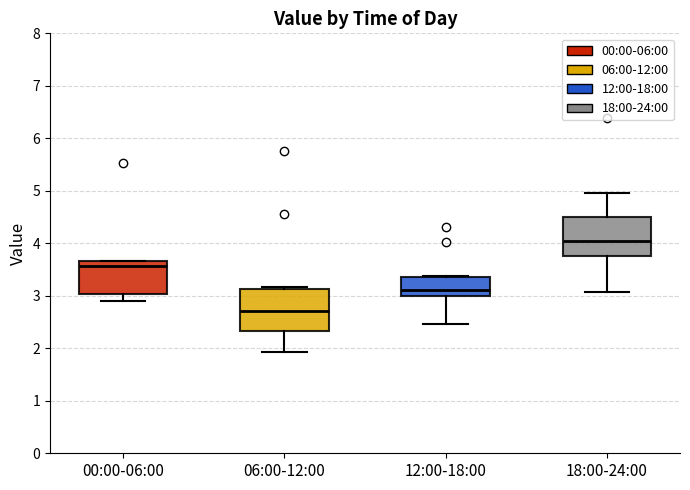

Reading left to right, transcribe this box plot: for each box, give where its median line is, the range the box spans, and where its two whiskers end, as read against the y-axis. The values are not printed on the chart, so give them approximately, as read against the axis.

00:00-06:00: median 3.6, box 3.0 to 3.7, whiskers 2.9 to 3.7
06:00-12:00: median 2.7, box 2.3 to 3.1, whiskers 1.9 to 3.2
12:00-18:00: median 3.1, box 3.0 to 3.4, whiskers 2.5 to 3.4
18:00-24:00: median 4.1, box 3.8 to 4.5, whiskers 3.1 to 5.0